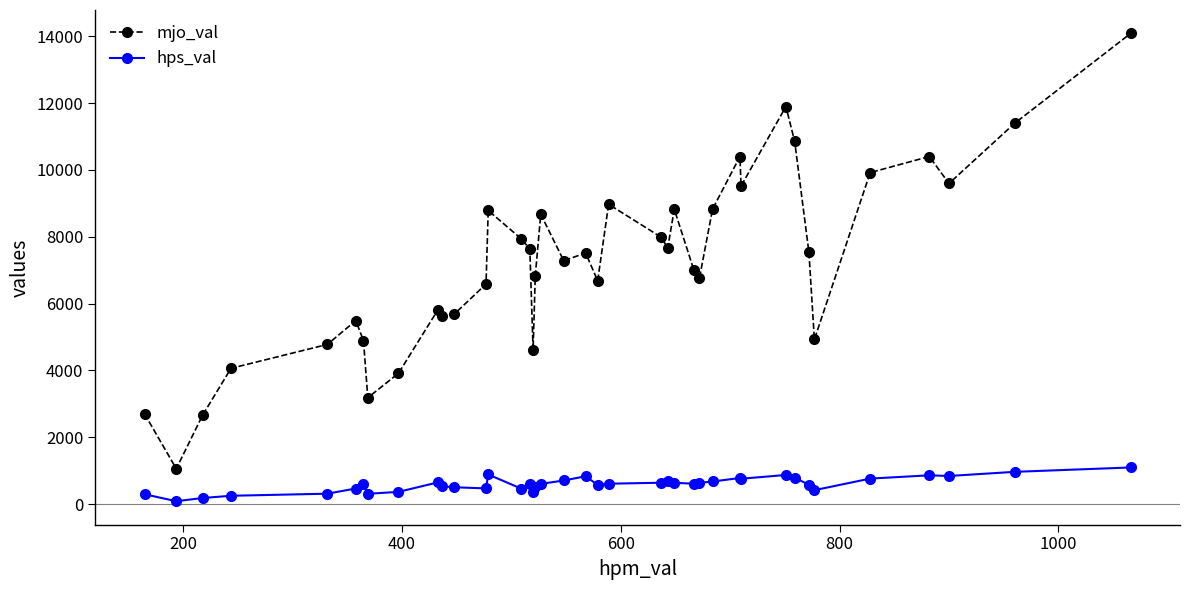

At how many categories does at least one series exceed 3333?

36